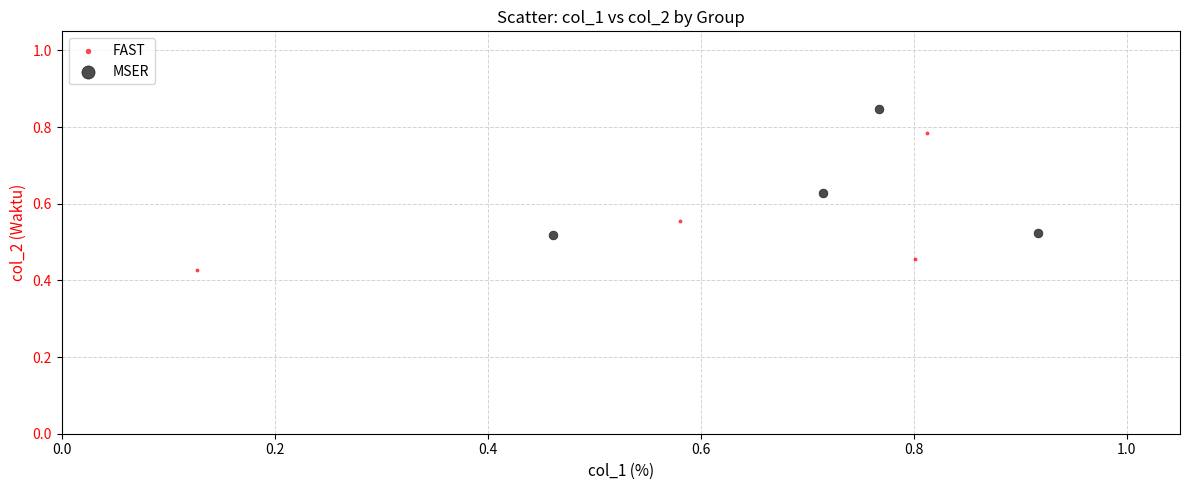

Which series reaches the minimum Y coordinate?

FAST